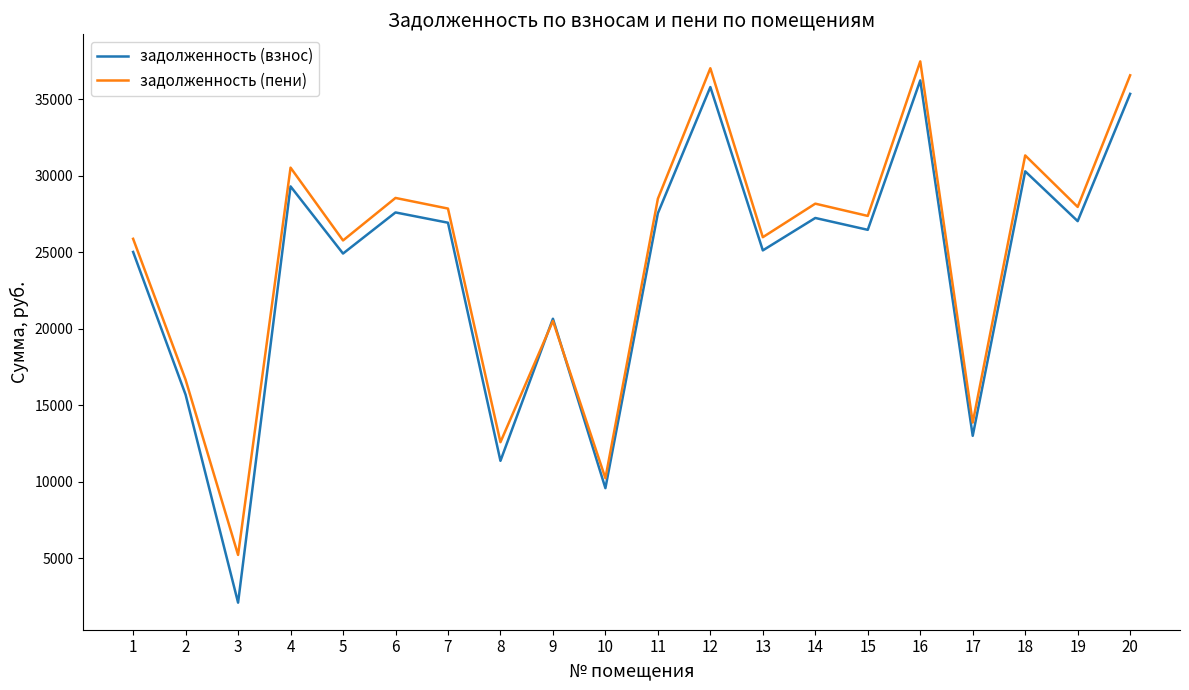

What value does the задолженность (пени) series have at 14?

28186.2